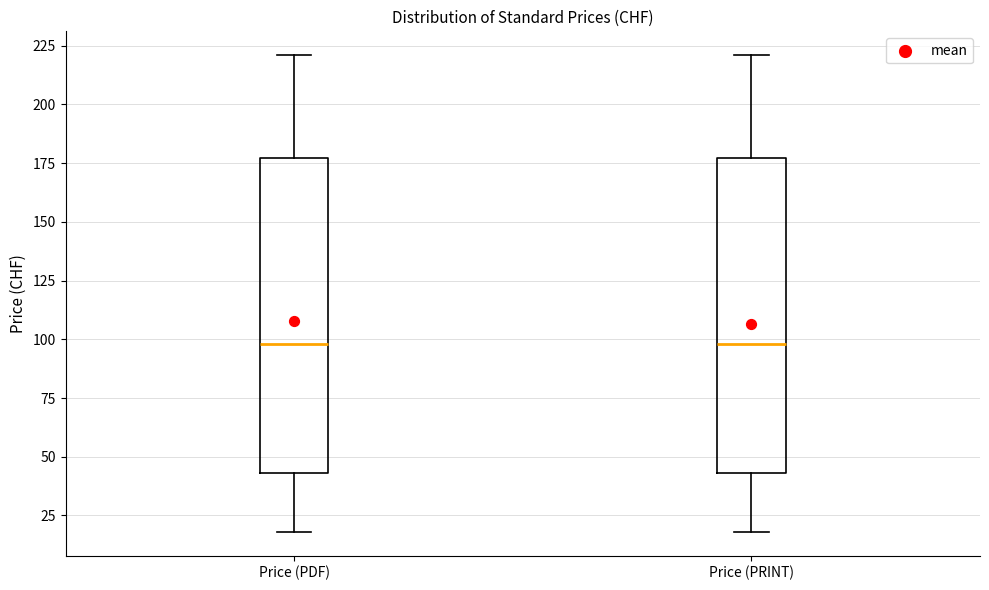

Reading left to right, read every box against the y-axis: the position of its median line, the range the box covers, and the ends of its whiskers. The values are not printed on the chart, so give them approximately, as read against the axis.

Price (PDF): median 100, box 45 to 175, whiskers 20 to 220
Price (PRINT): median 100, box 45 to 175, whiskers 20 to 220